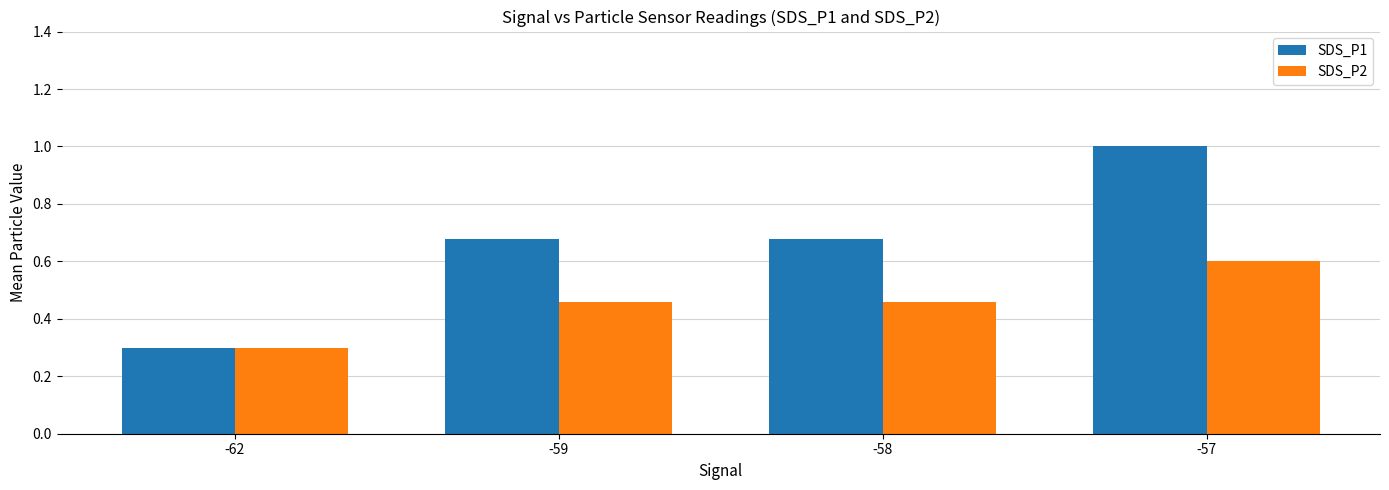

Is it true that SDS_P1 equals 0.5 at -62?

False